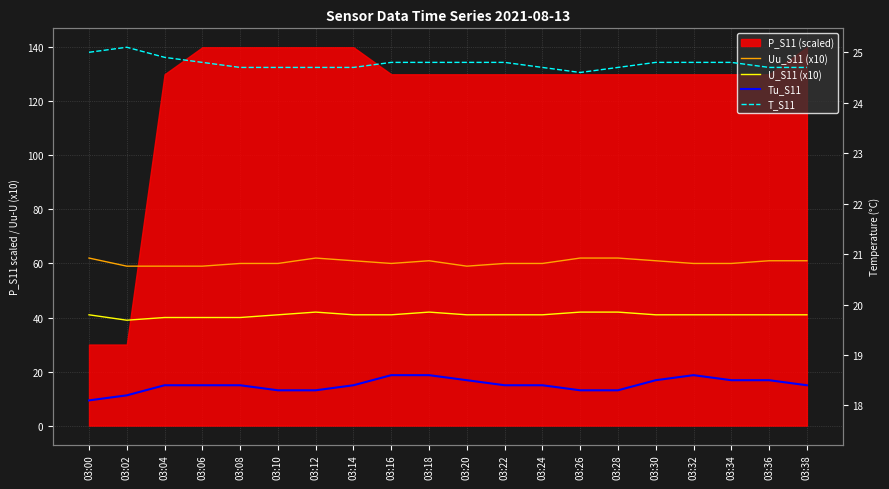

What is the value of the T_S11 point at the 11th from the left?

24.8